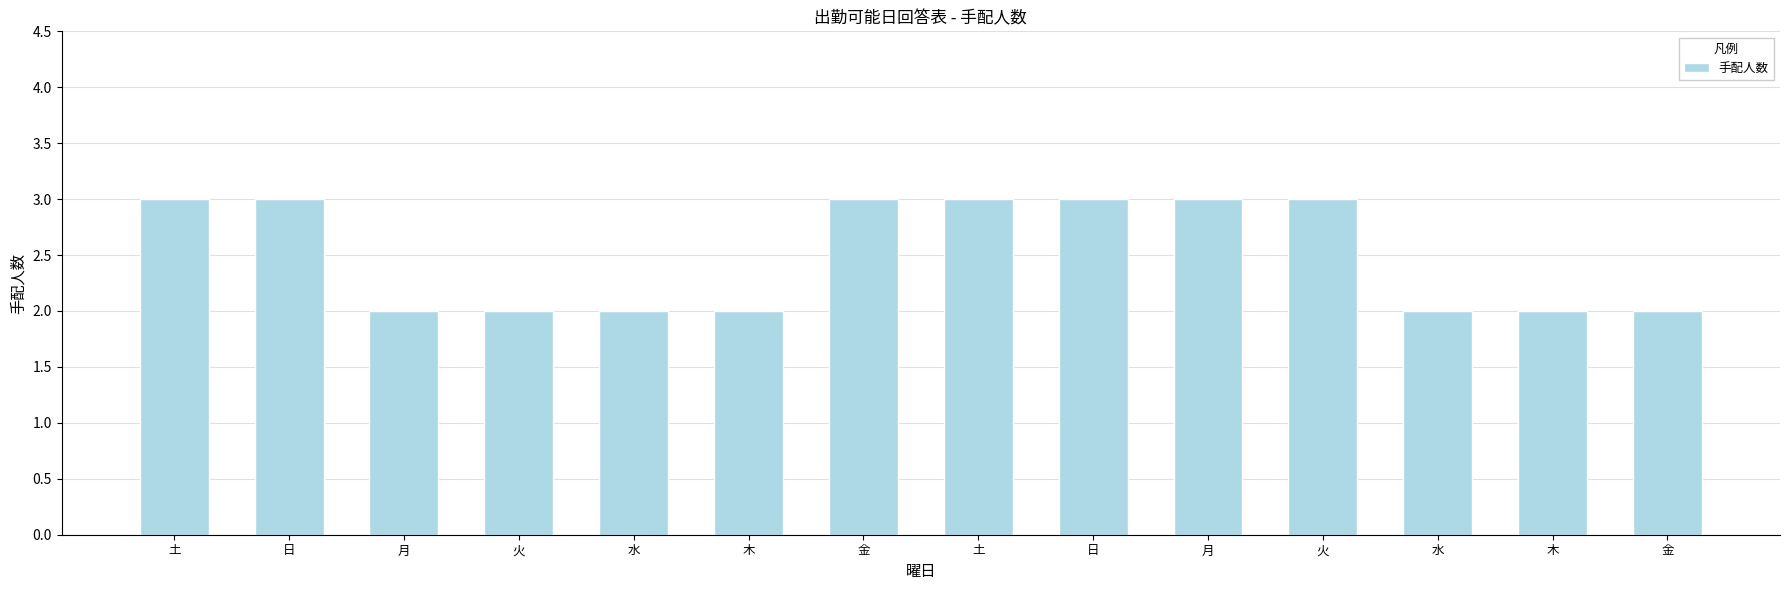

What is the sum of the values at 金 and 水?

4